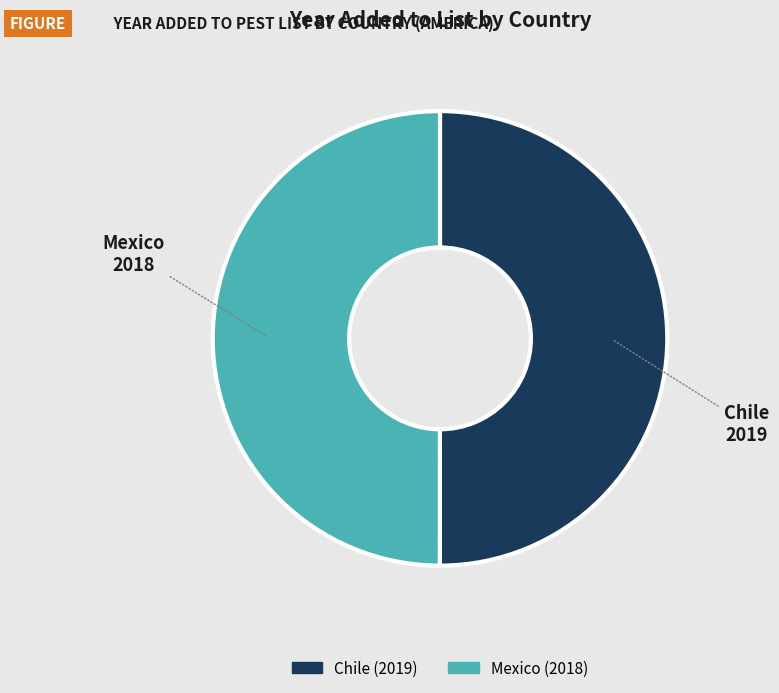

The Mexico slice represents 50% of the pie. True or false?

True